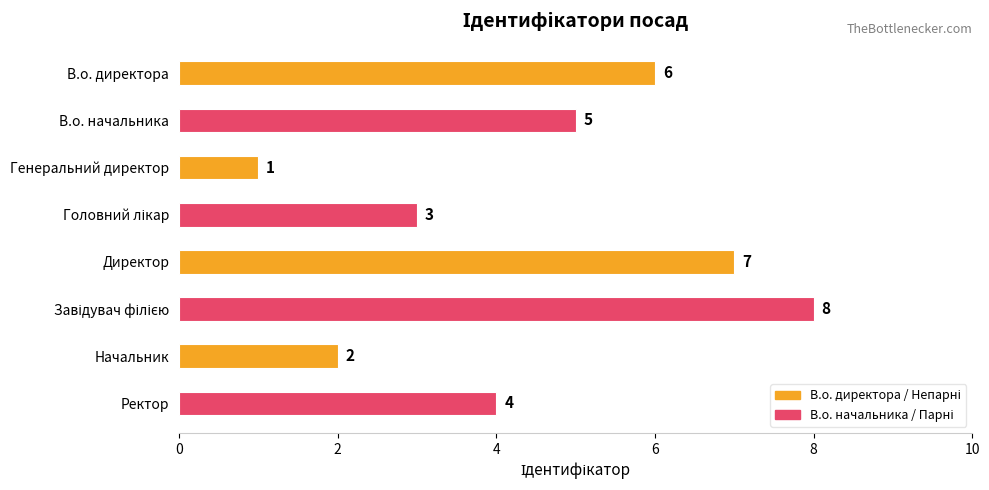

What position from the top is Генеральний директор?

3